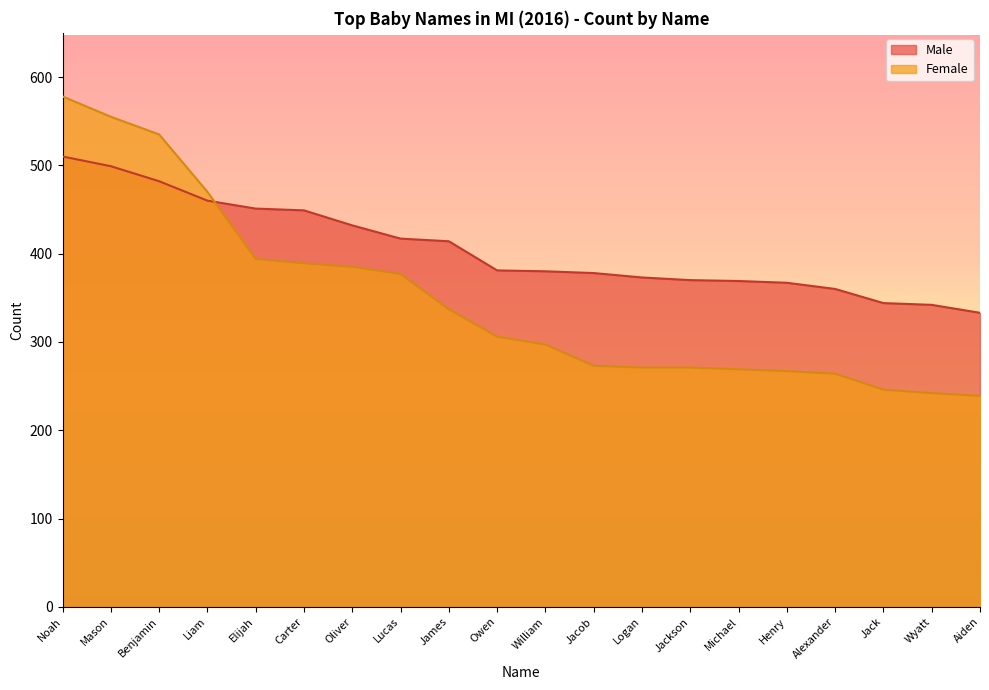

At Michael, list the series in order from largest to smallest.

Male, Female